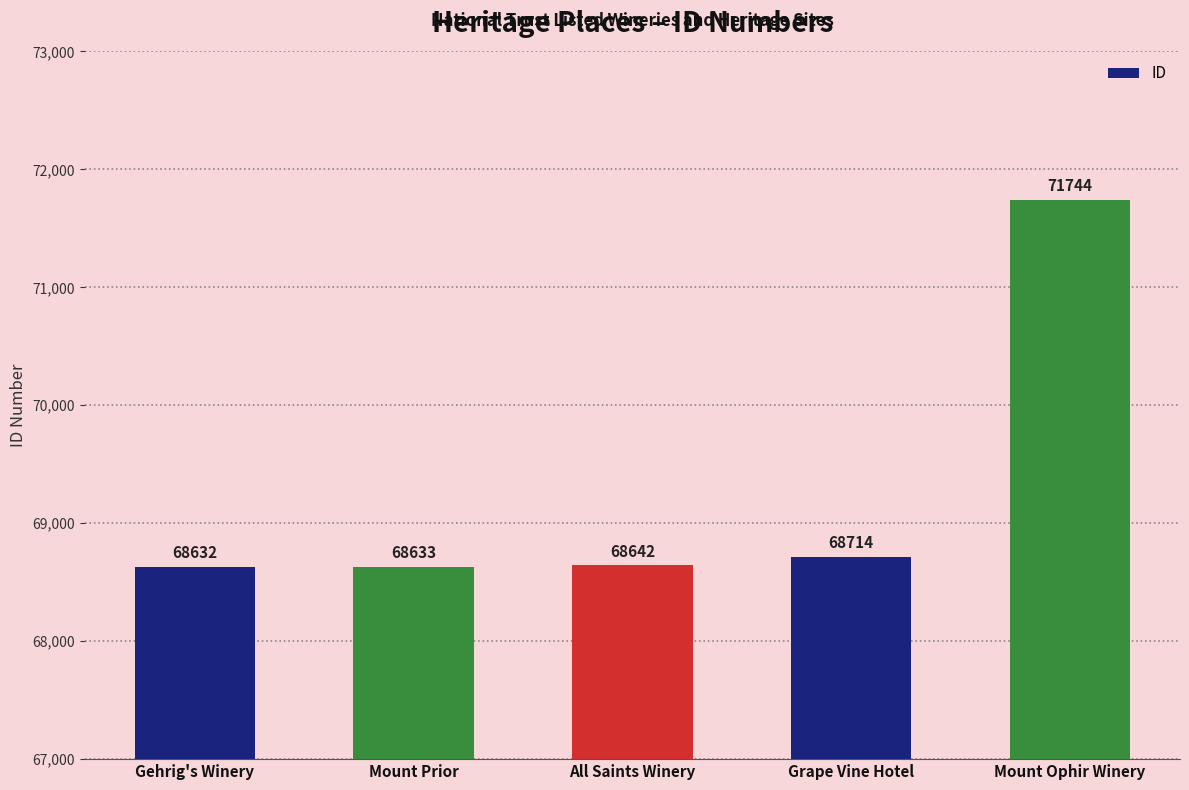

What is the difference between the maximum and minimum values?

3112